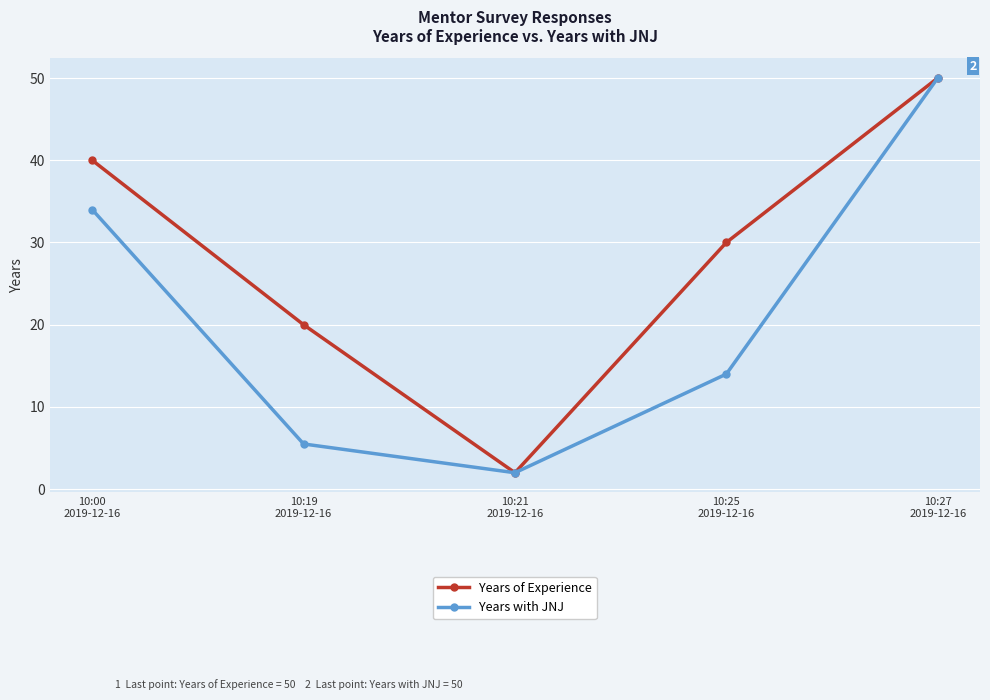

The value of Years with JNJ at 10:19
2019-12-16 is 5.5. True or false?

True